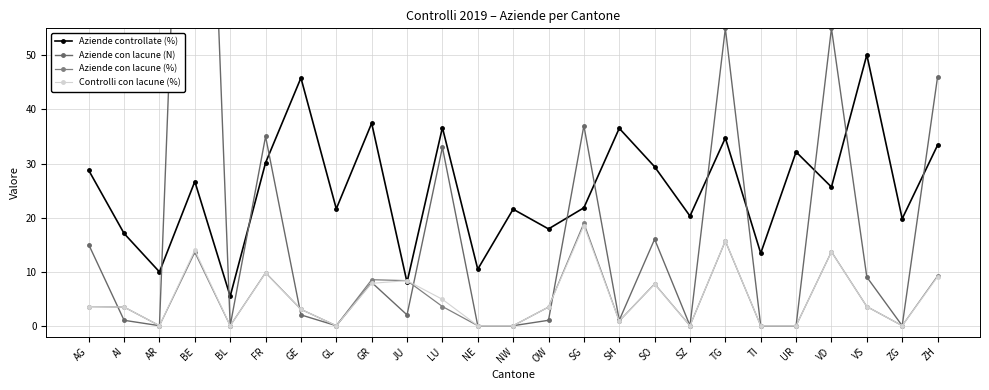

Is this an area chart (filled region under the line)?

No